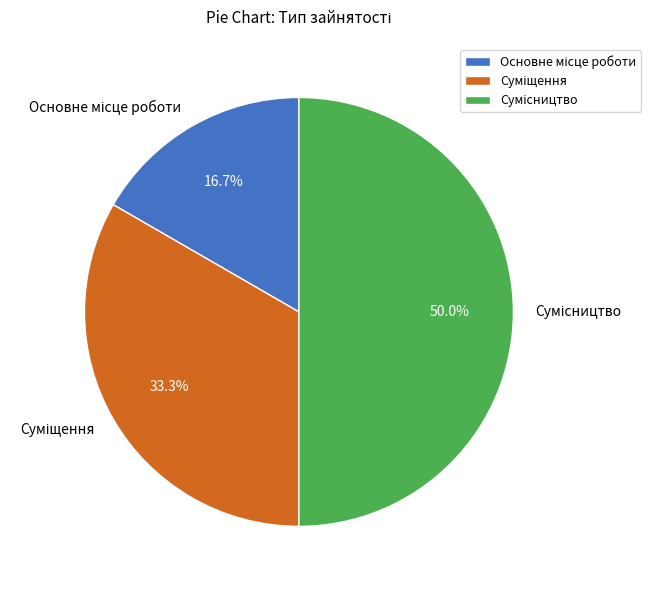

What is the total percentage of Сумісництво and Суміщення?

83.3%